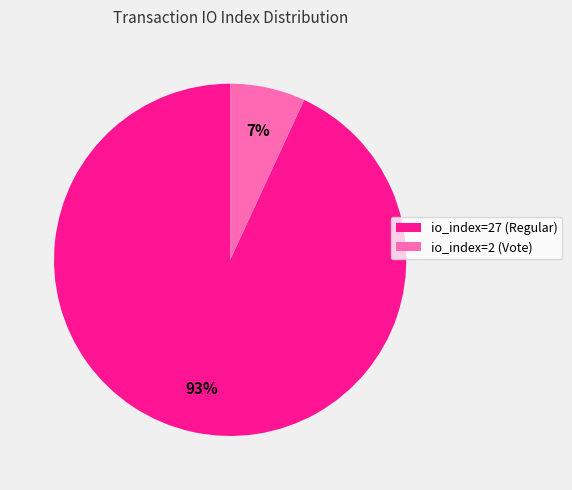

How many slices are in this pie chart?

2